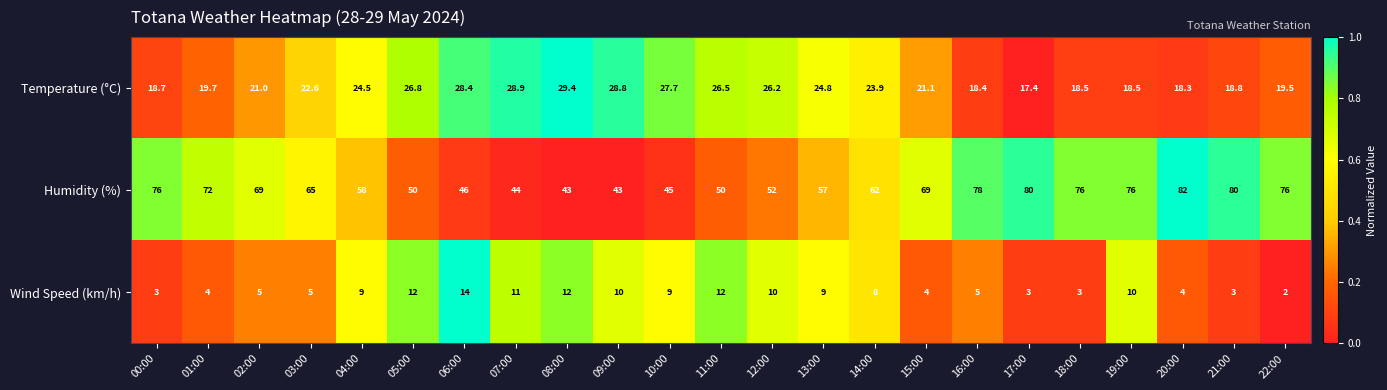

The value of Temperature (°C) at 05:00 is 26.8. True or false?

True